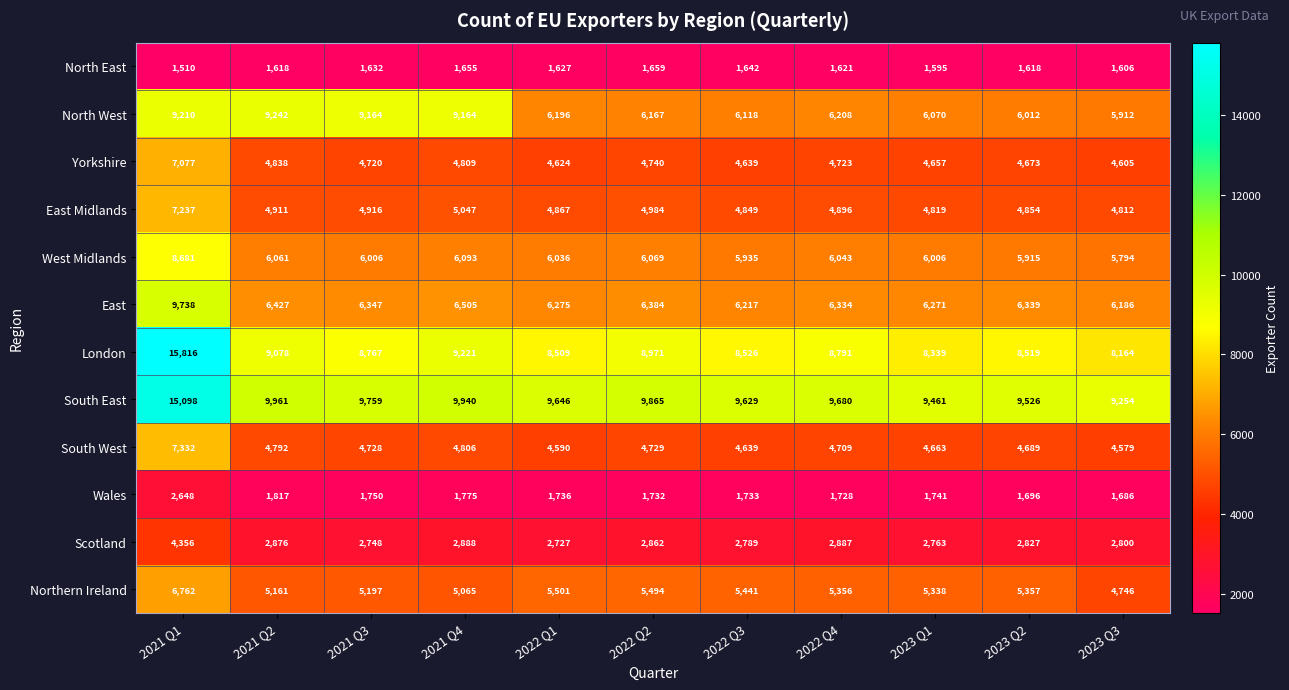

What is the spread (max minus min) of values at 2023 Q2?

7908